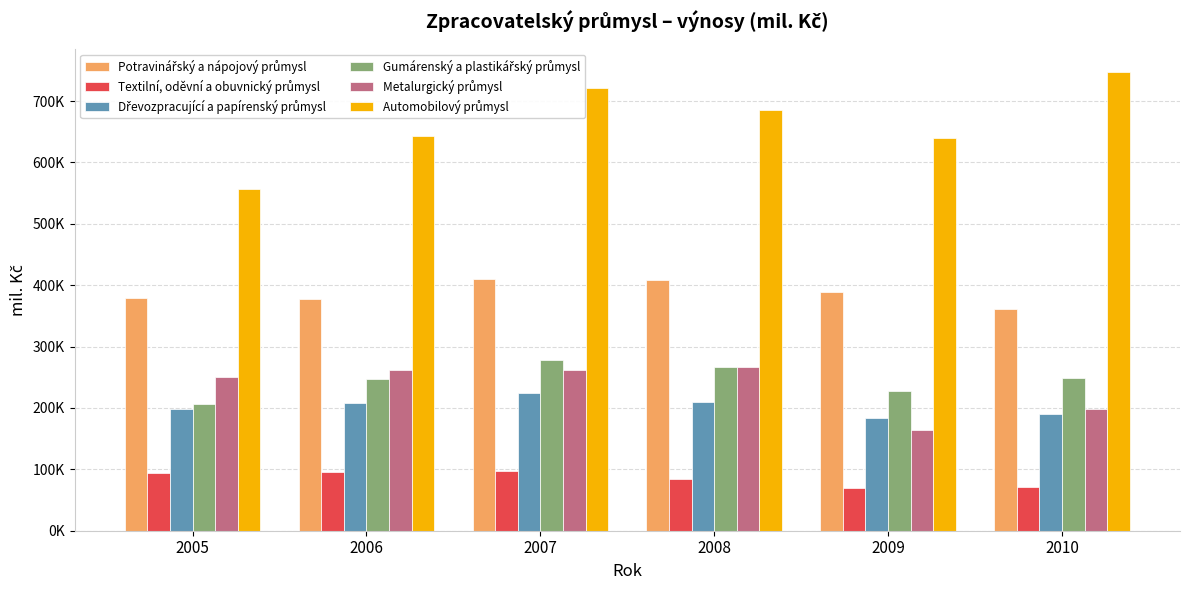

The value of Textilní, oděvní a obuvnický průmysl at 2006 is 146843.9. True or false?

False